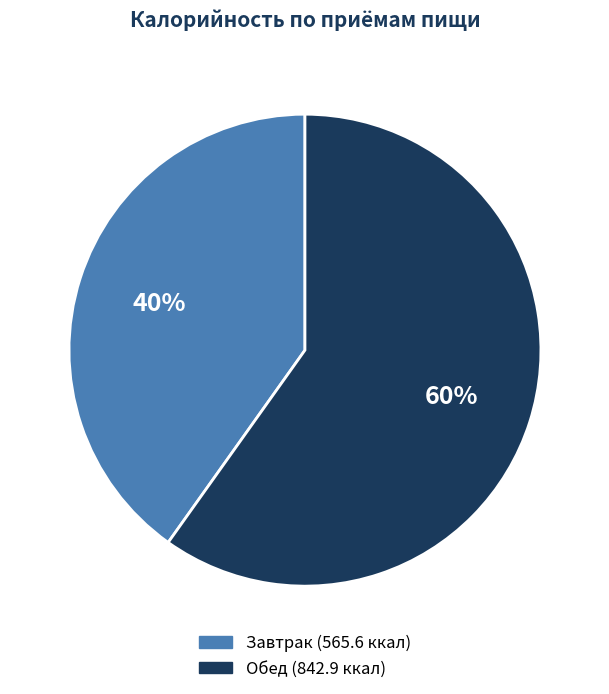

Which category has the biggest portion of the pie?

Обед